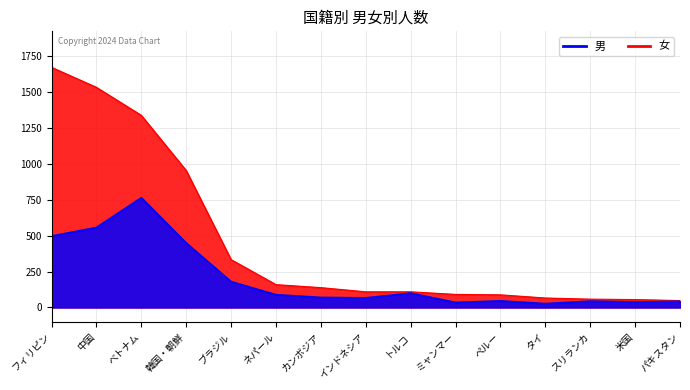

How many values in the 男 series are below 109?

6